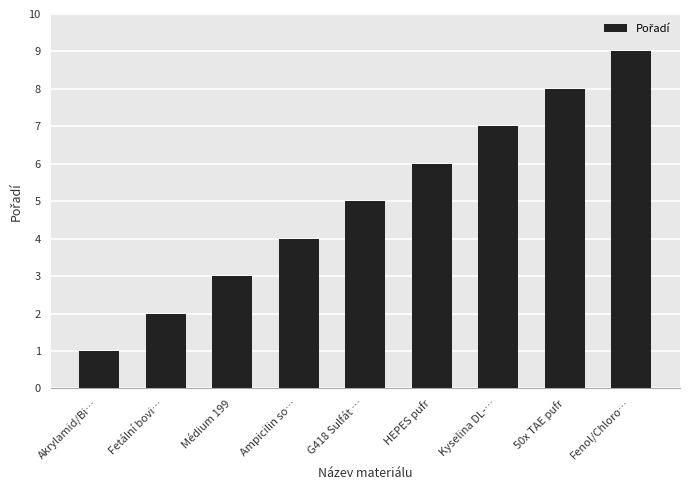

List the labels in order of value, largest first.

Fenol/Chloro…, 50x TAE pufr, Kyselina DL-…, HEPES pufr, G418 Sulfát …, Ampicilin so…, Médium 199, Fetální bovi…, Akrylamid/Bi…